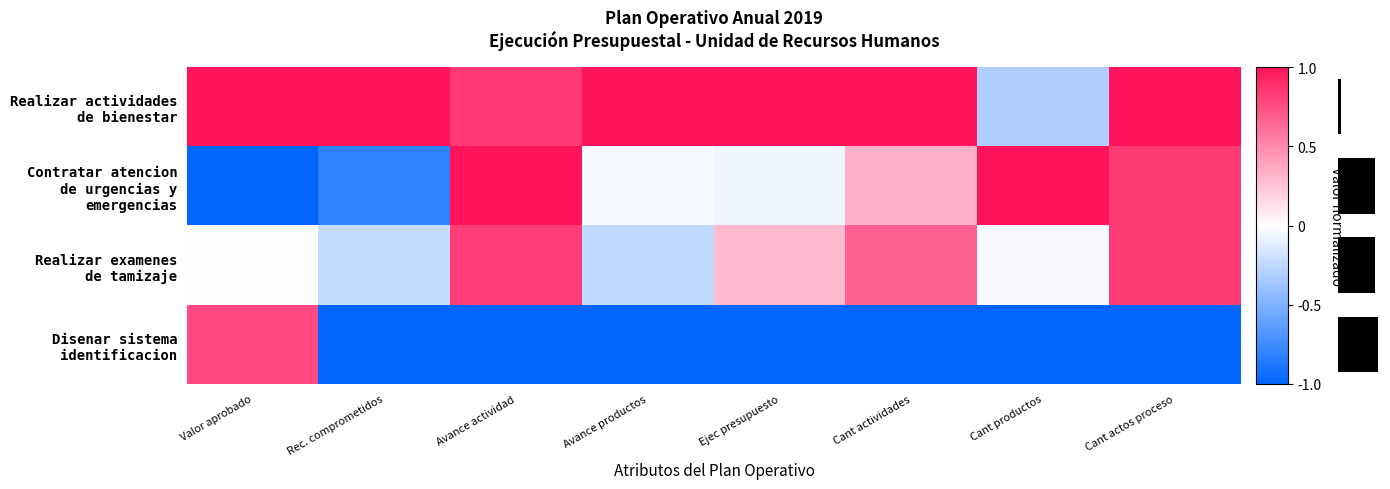

The value of Realizar actividades de bienestar at Cant actividades is 0.3. True or false?

False